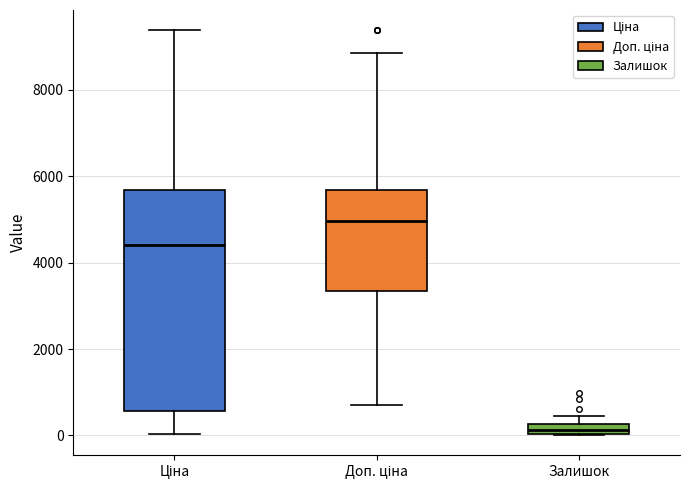

Which box is the tallest, from its lower edge to its upper edge?

Ціна